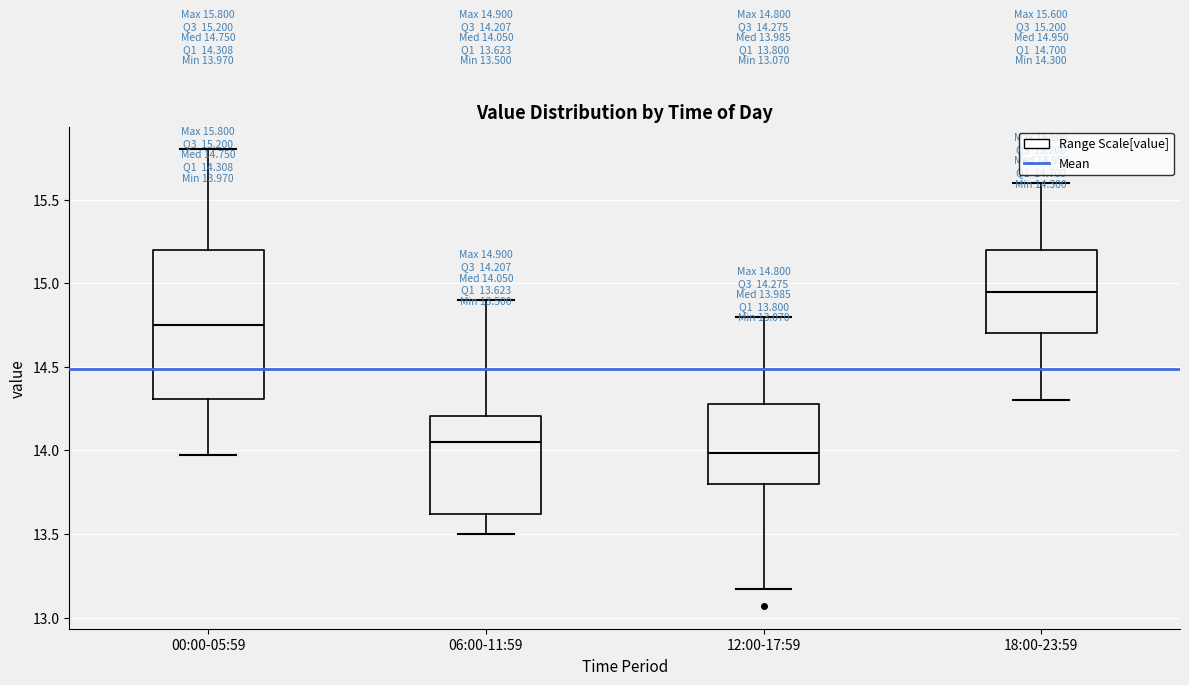

Which box has the highest median line?

18:00-23:59